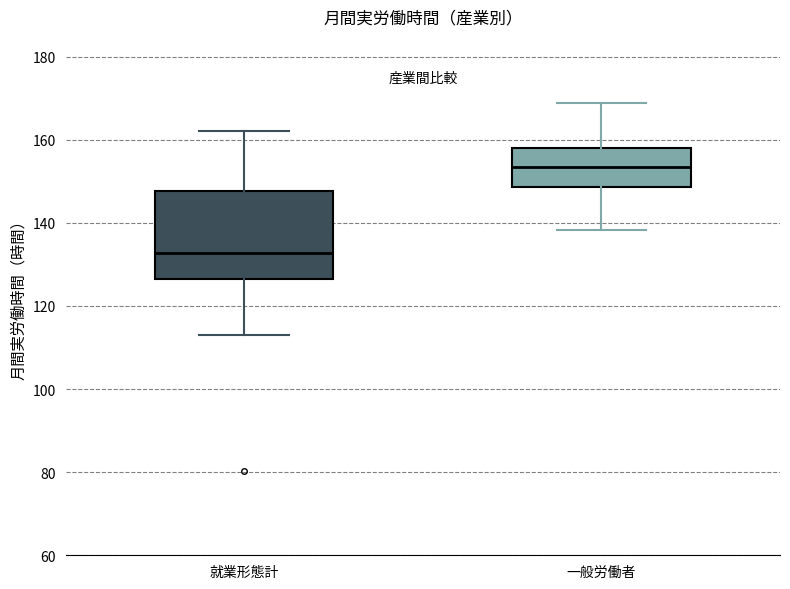

Reading left to right, transcribe this box plot: for each box, give where its median line is, the range the box spans, and where its two whiskers end, as read against the y-axis. The values are not printed on the chart, so give them approximately, as read against the axis.

就業形態計: median 132, box 126 to 148, whiskers 114 to 162
一般労働者: median 154, box 148 to 158, whiskers 138 to 168